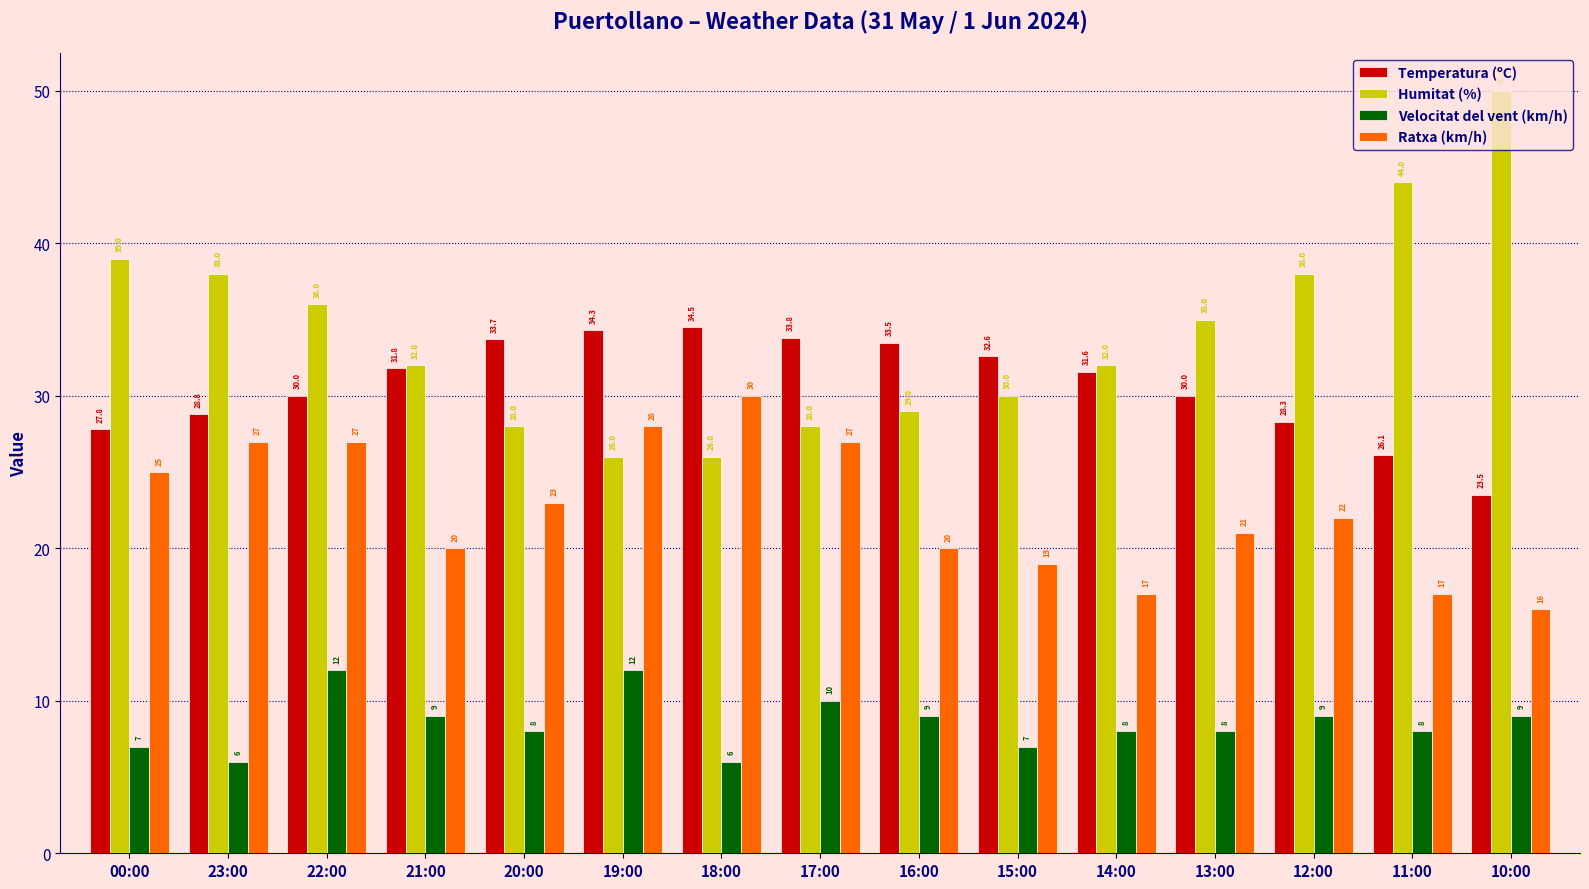

At which label does Temperatura (ºC) first exceed 31?

21:00